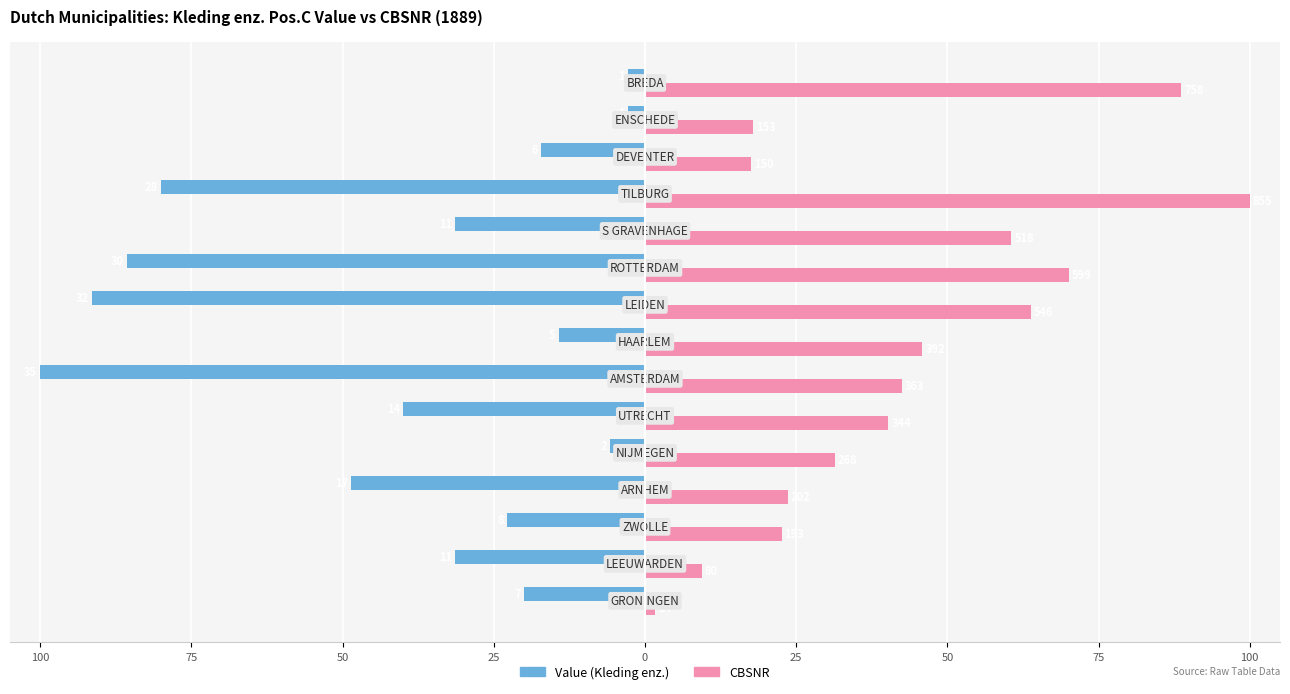

Which series has the largest range (max minus min)?

CBSNR